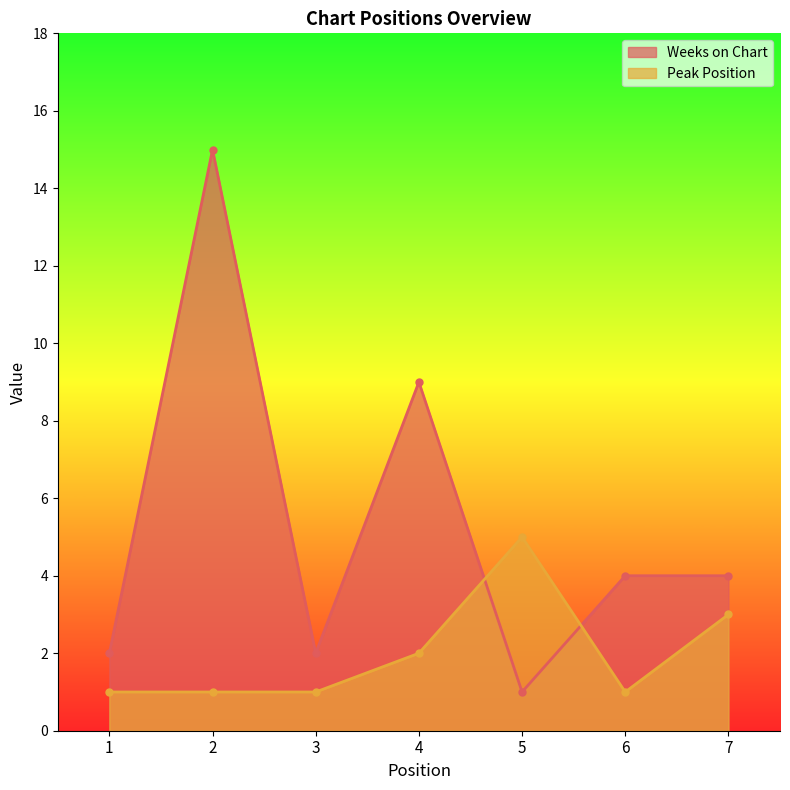

Where is the first local maximum for Peak Position?

5